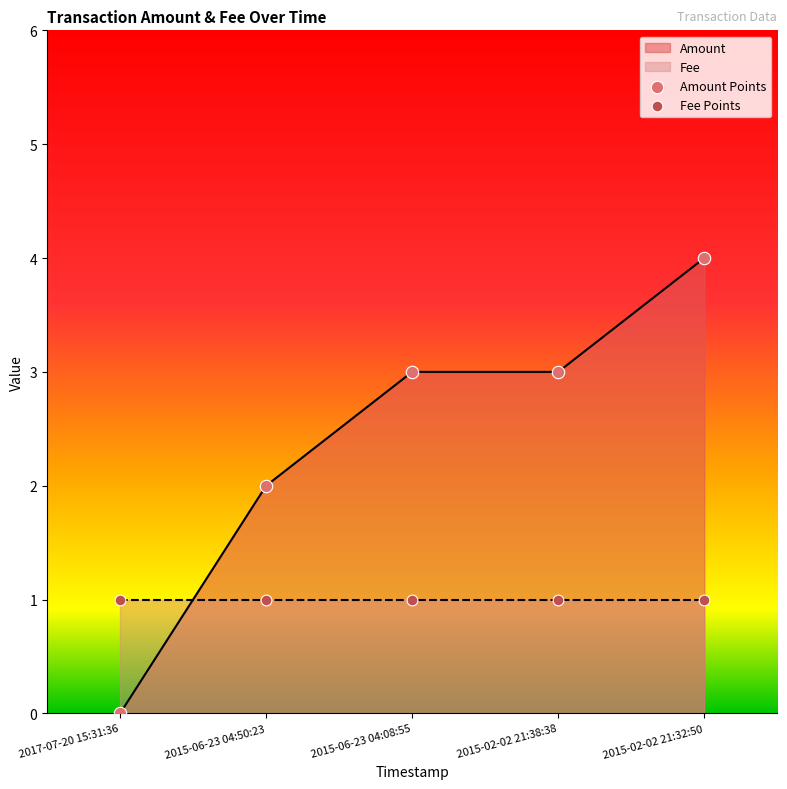

Which series reaches the maximum Y coordinate?

Amount Points